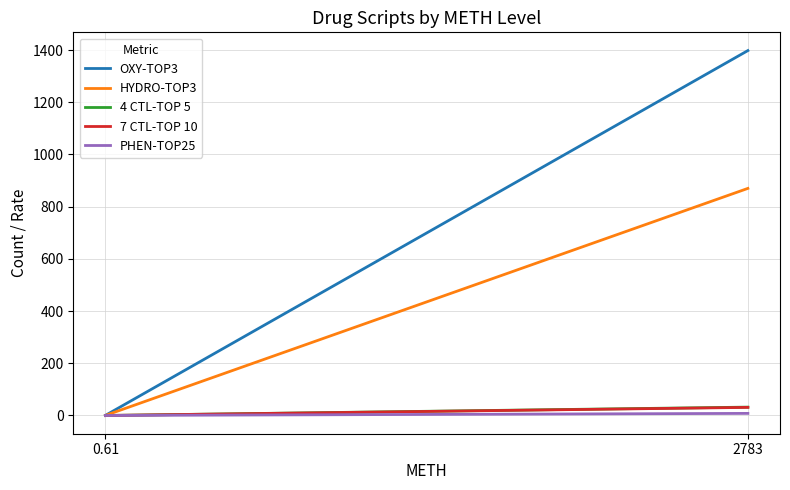

Where is PHEN-TOP25 nearest to the value 4?

0.61